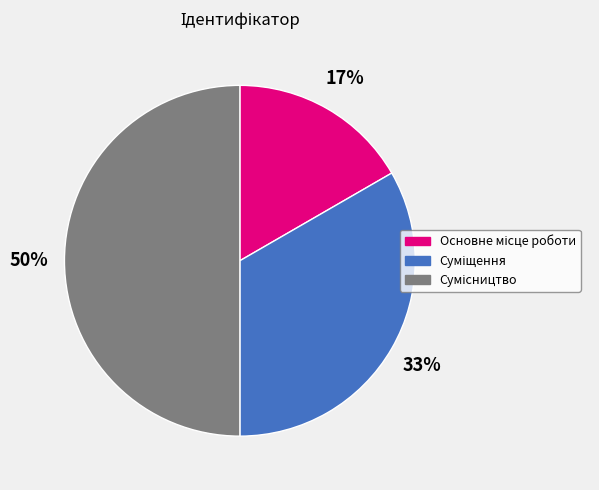

To the nearest percent, what is the average slice percentage?

33%